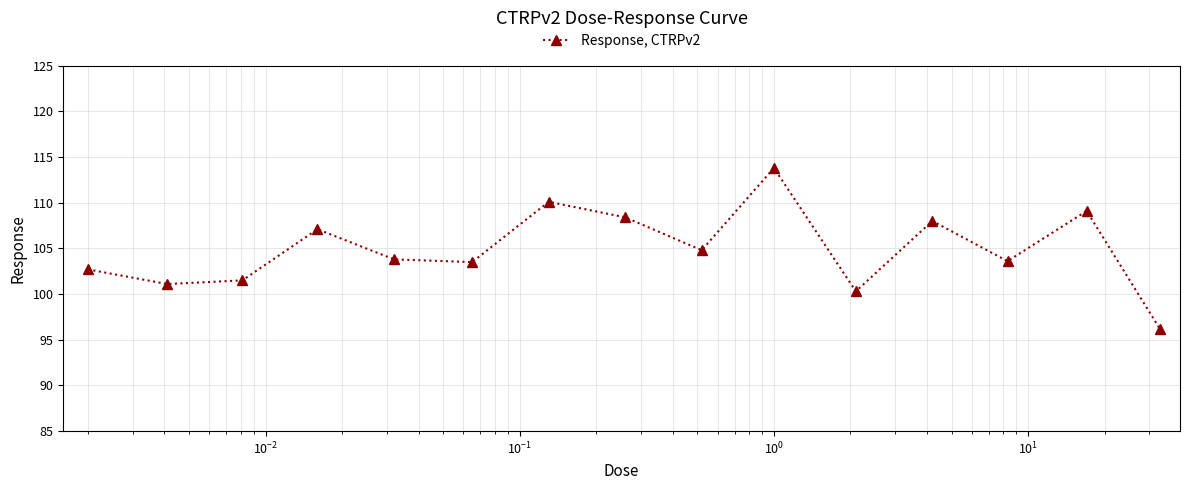

What is the minimum value shown in the chart?

96.2